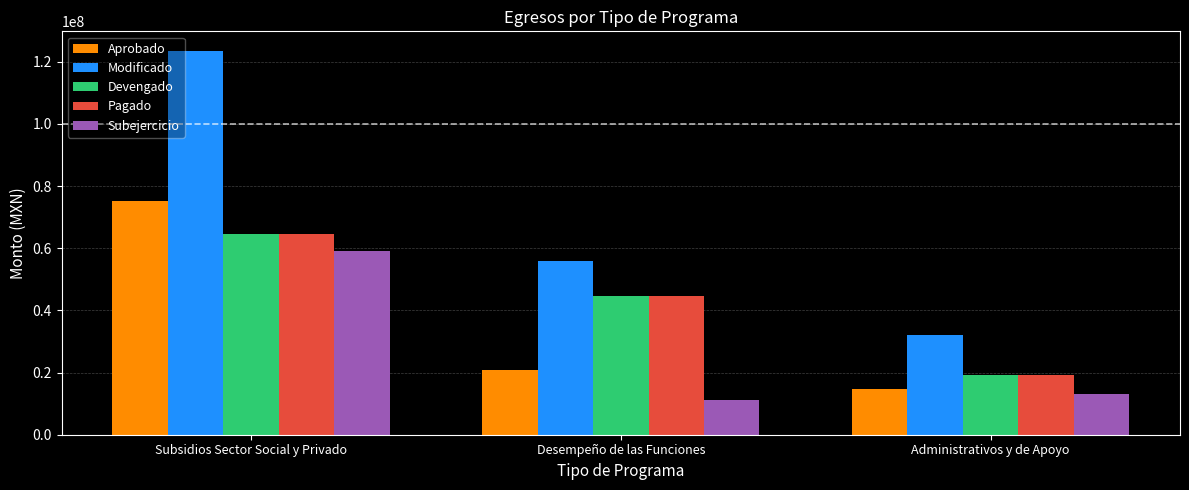

Does the chart contain any negative values?

No